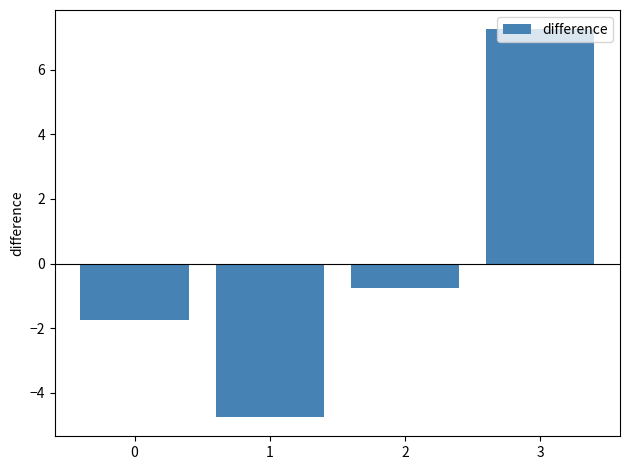

Between 0 and 3, which is larger?

3